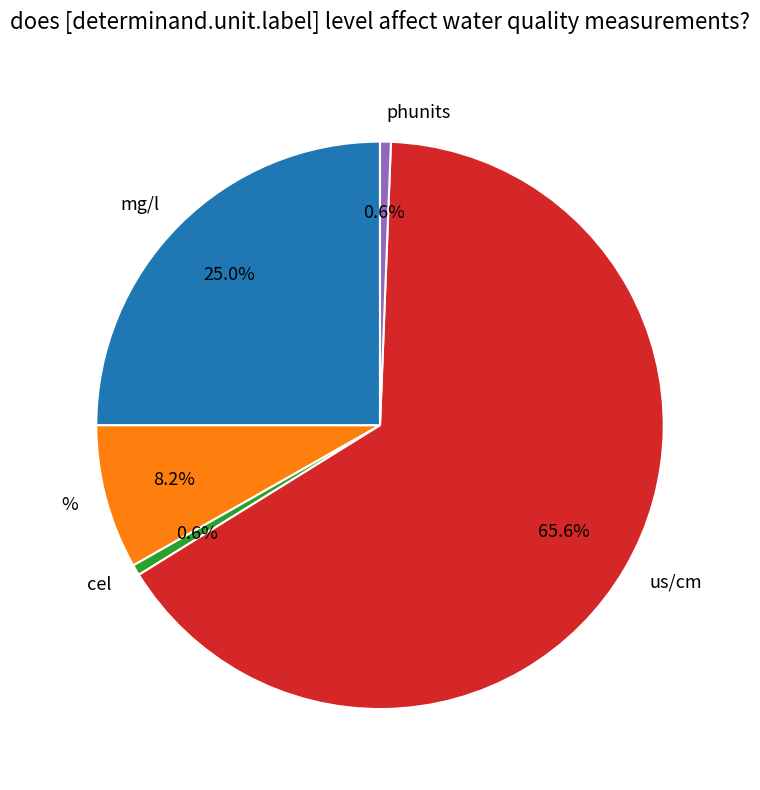

Which slice is the largest?

us/cm